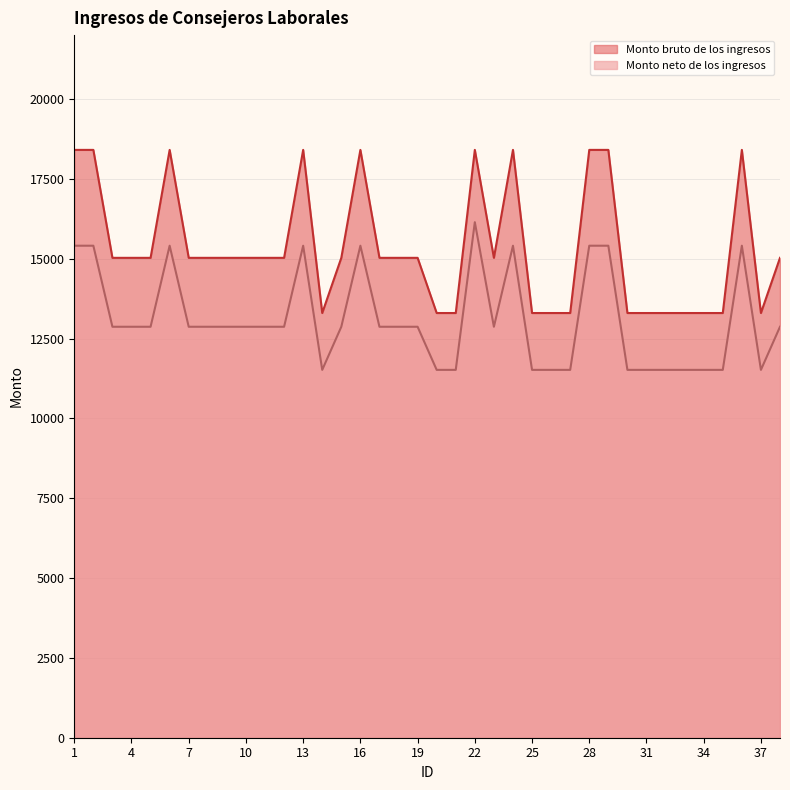

What is the value of the Monto bruto de los ingresos point at the 15th from the left?

15026.0